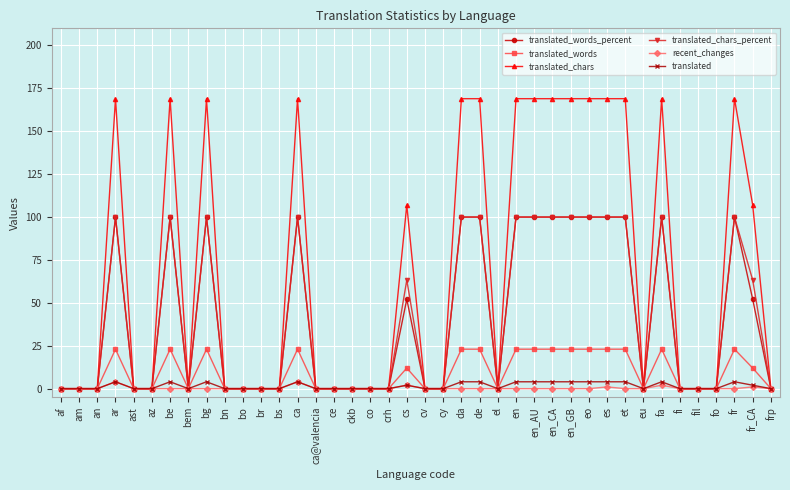

True or false: translated_words_percent has more than 1 interior local peaks.

True